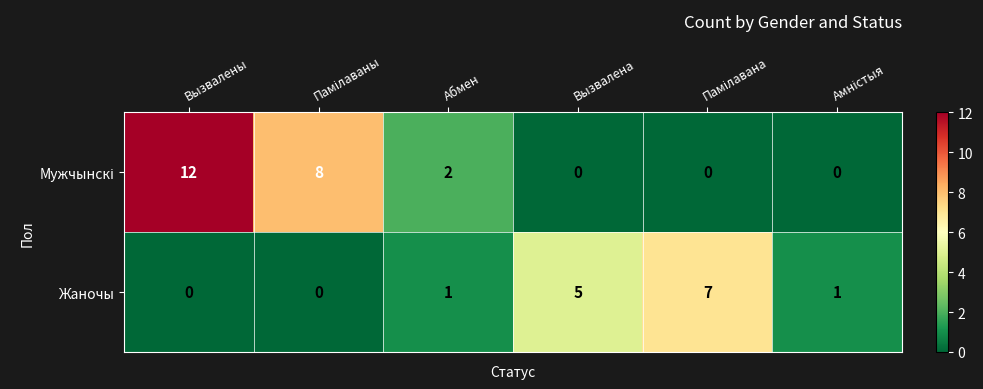

The value of Жаночы at Вызвалены is -4. True or false?

False